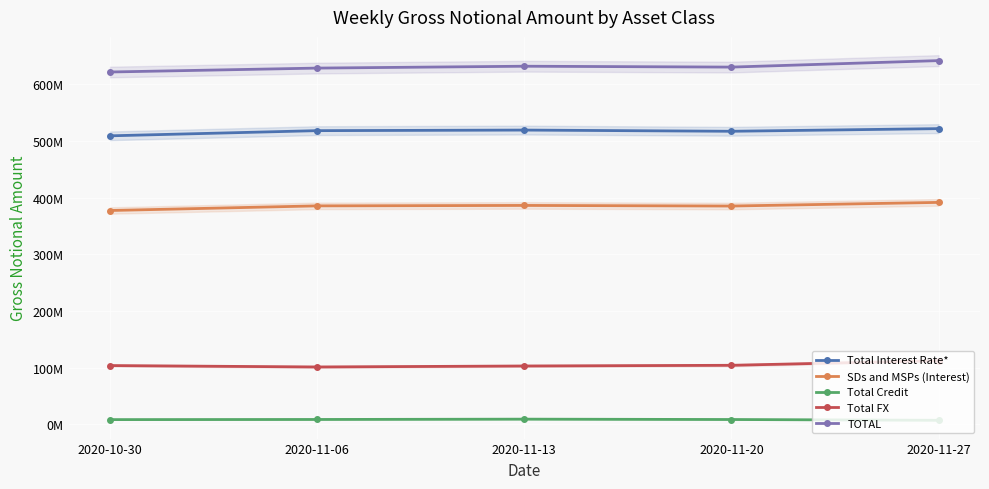

At which category is the sum across all series the highest?

2020-11-27